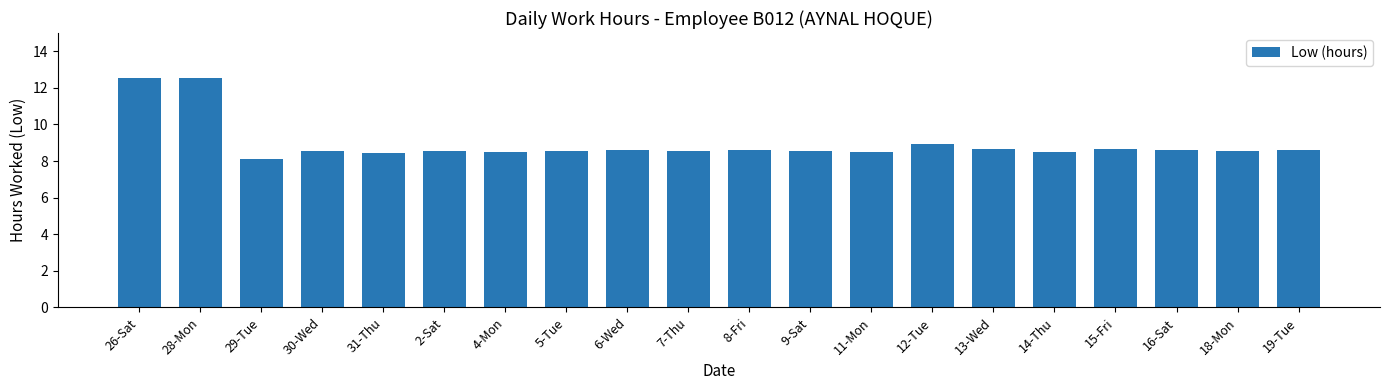

Is it true that the value at 7-Thu is 2.9?

False